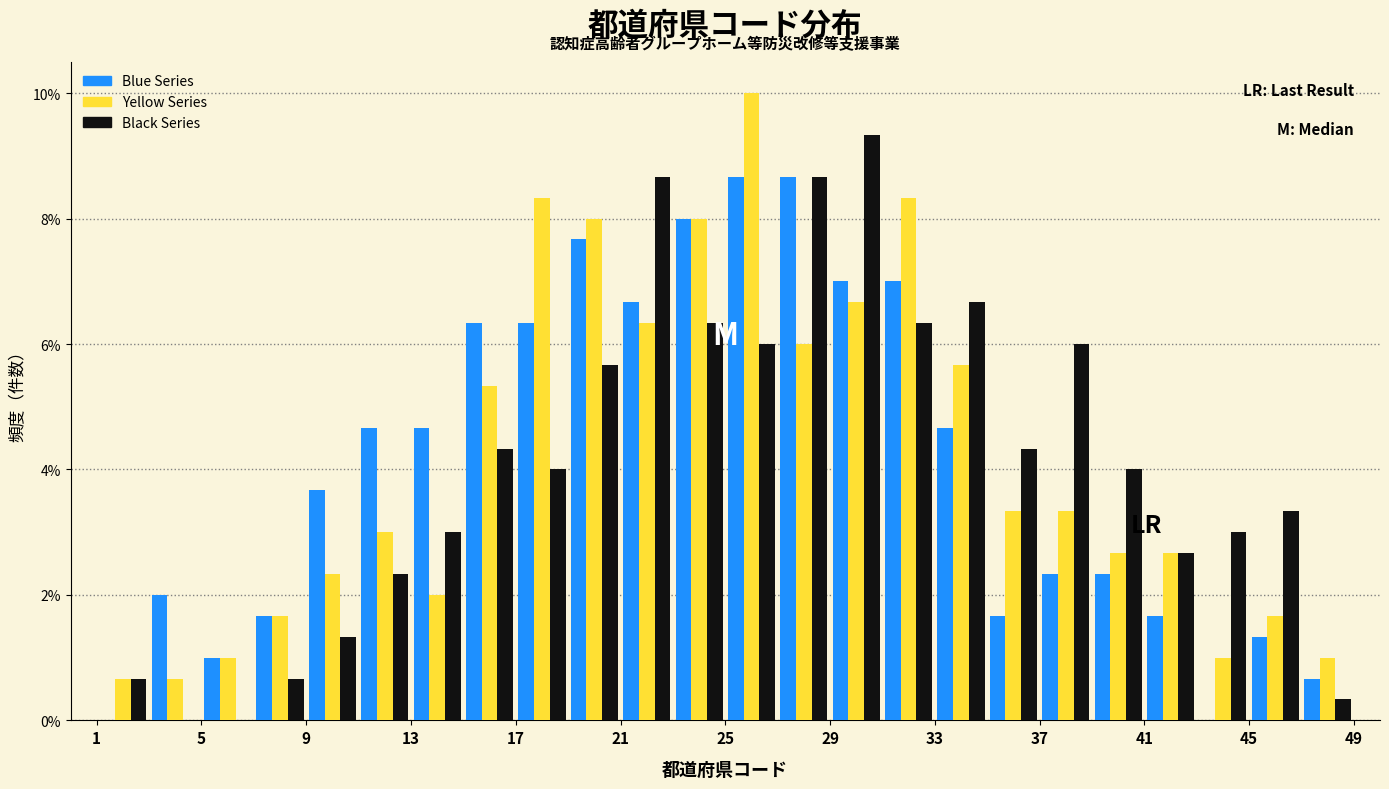

What is the height of the Yellow Series bar covering 37 to 39 on the x-axis? The values are not printed on the chart, so give them approximately, as read against the axis.

3.4